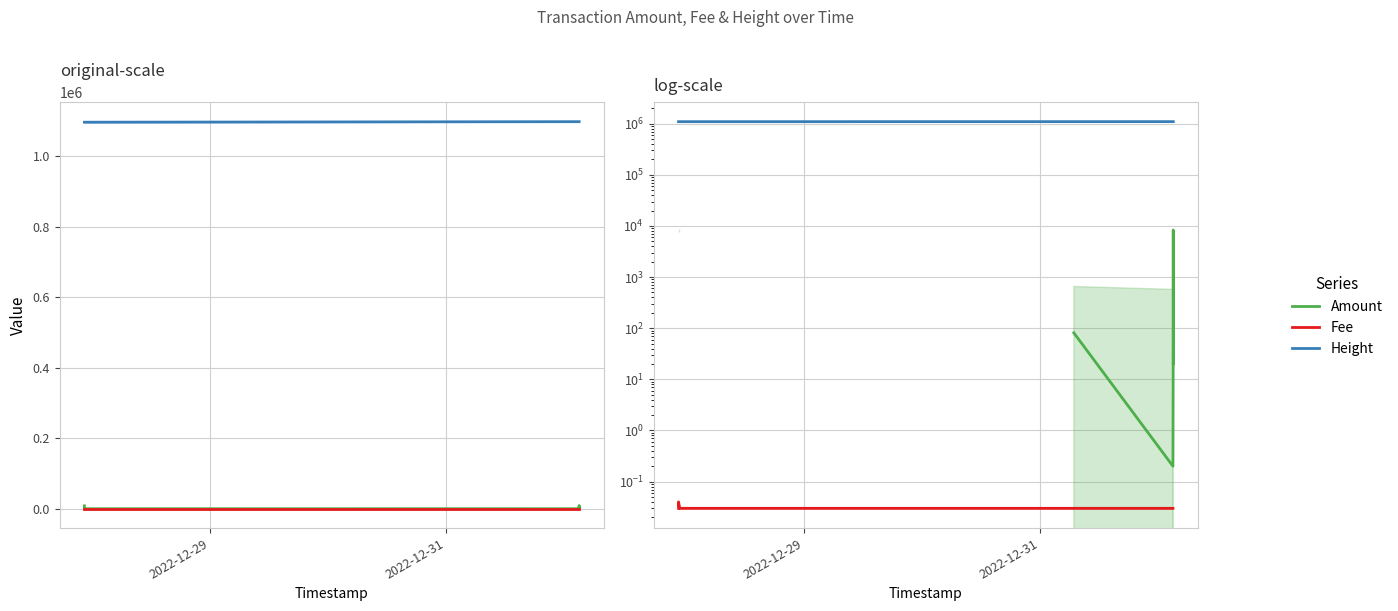

How many lines are shown in the chart?

3